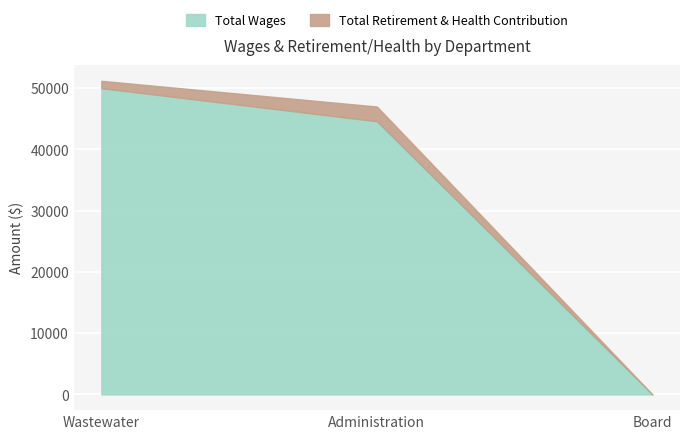

How many values are above zero?

2